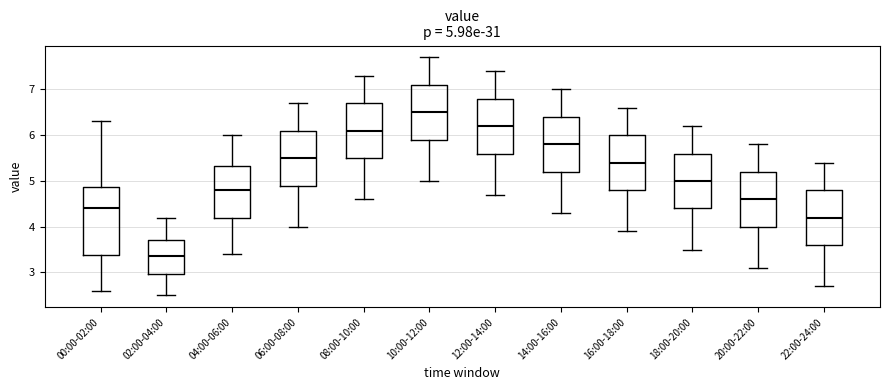

Which box is the tallest, from its lower edge to its upper edge?

00:00-02:00